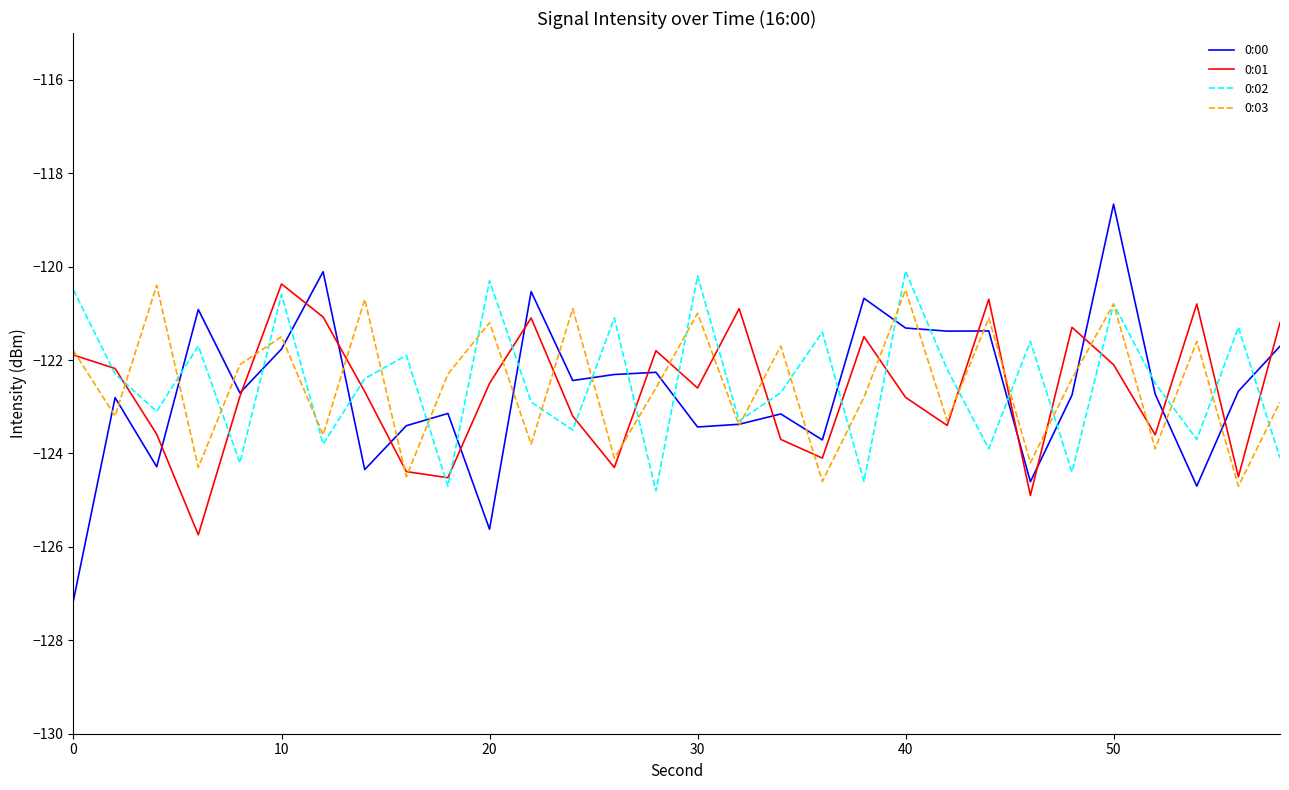

How many interior local peaks does the 0:03 series have?

11